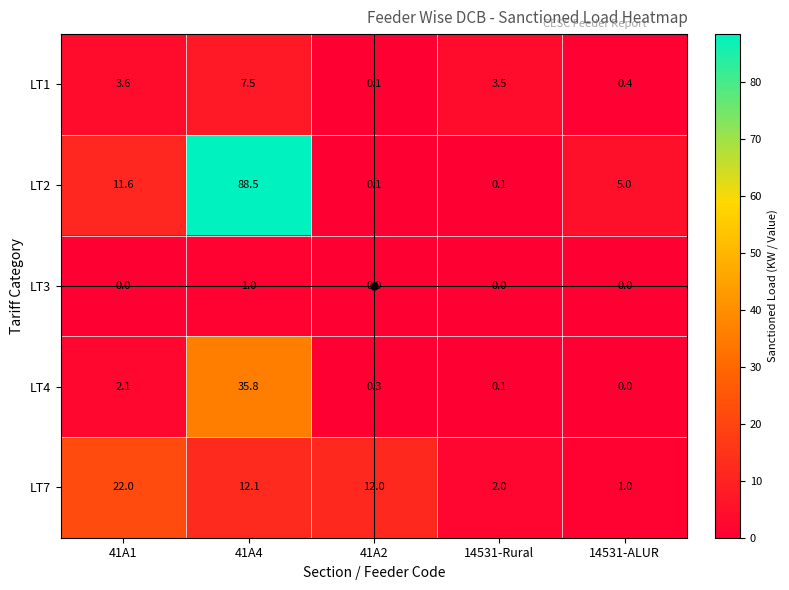

How many distinct data groups are displayed?

5